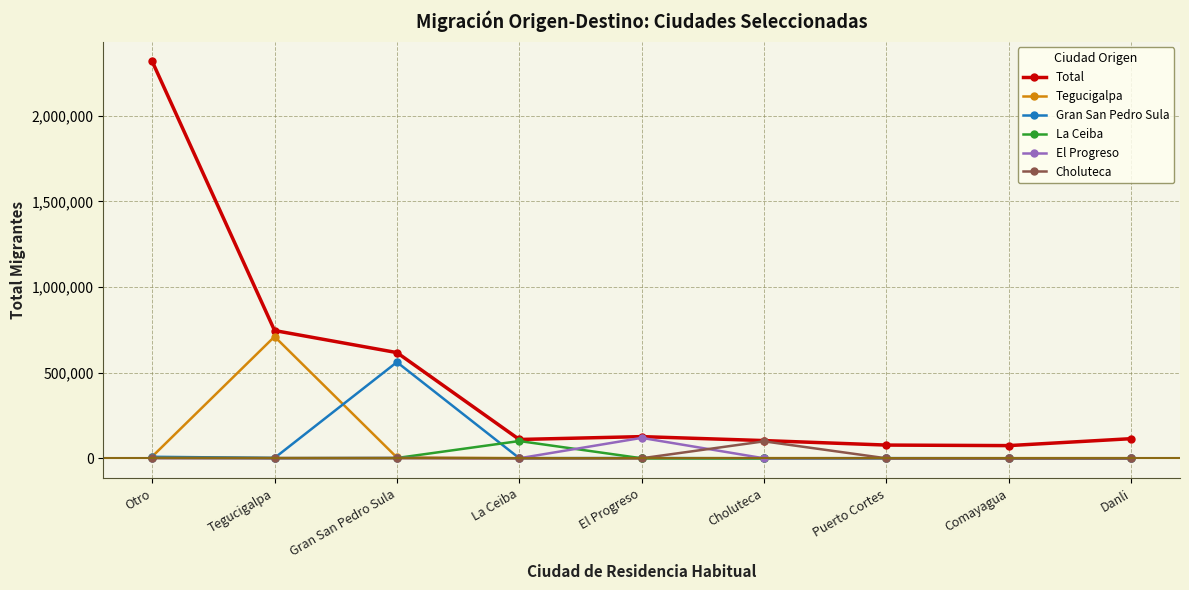

Between Tegucigalpa and El Progreso, which series saw the biggest shift?

Tegucigalpa